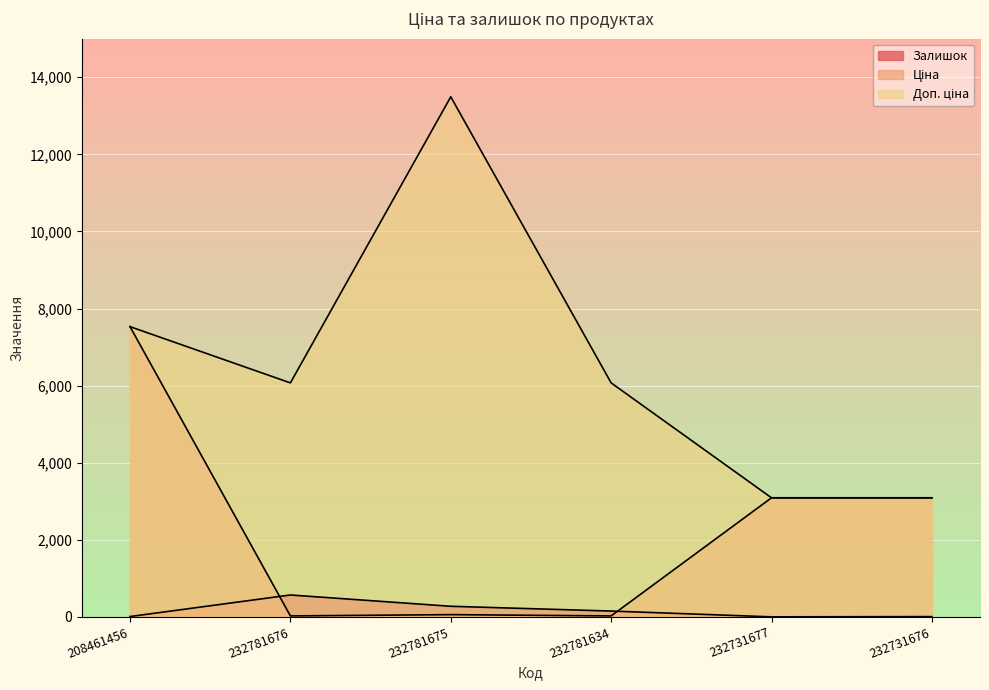

What are all the series names shown in the legend?

Залишок, Ціна, Доп. ціна